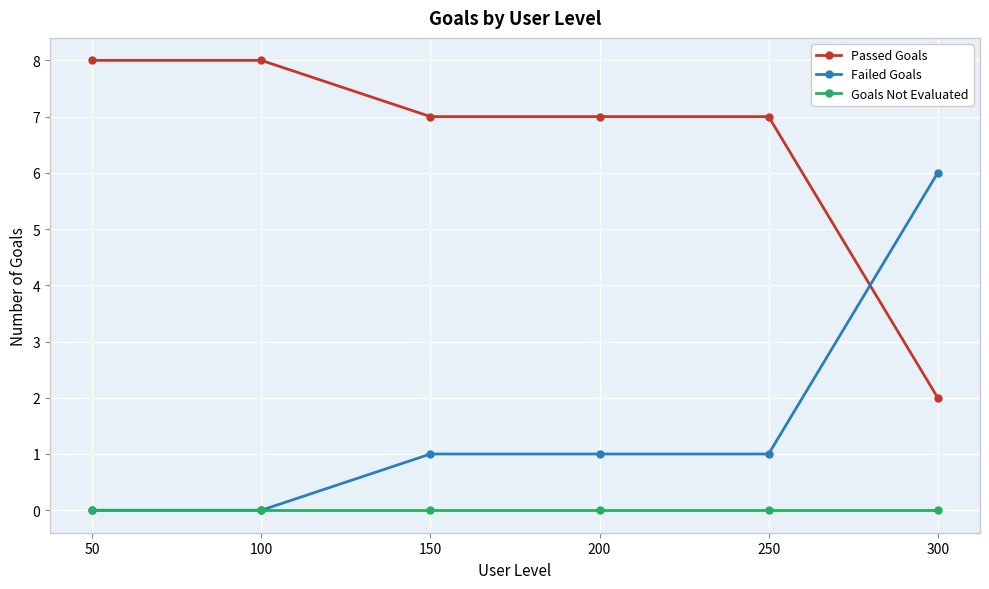

At how many categories does at least one series exceed 5?

6